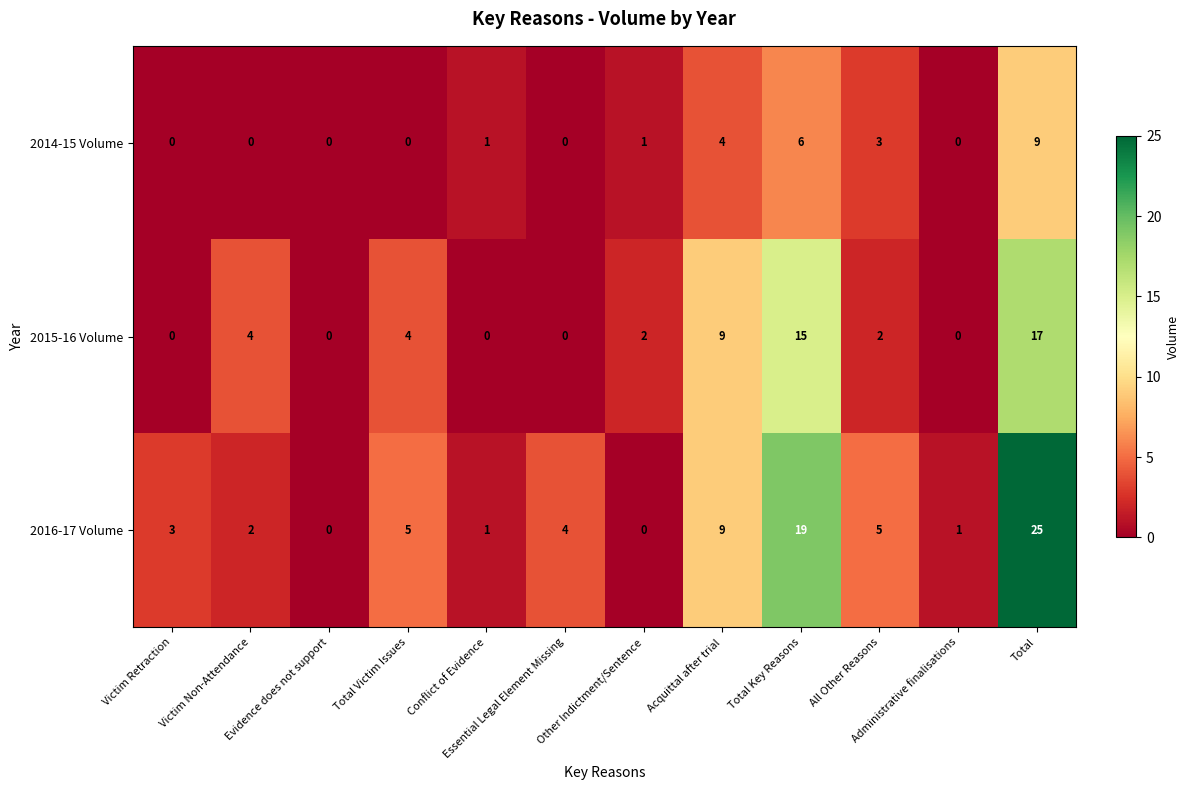

True or false: 2016-17 Volume has a value of -8 at Other Indictment/Sentence.

False